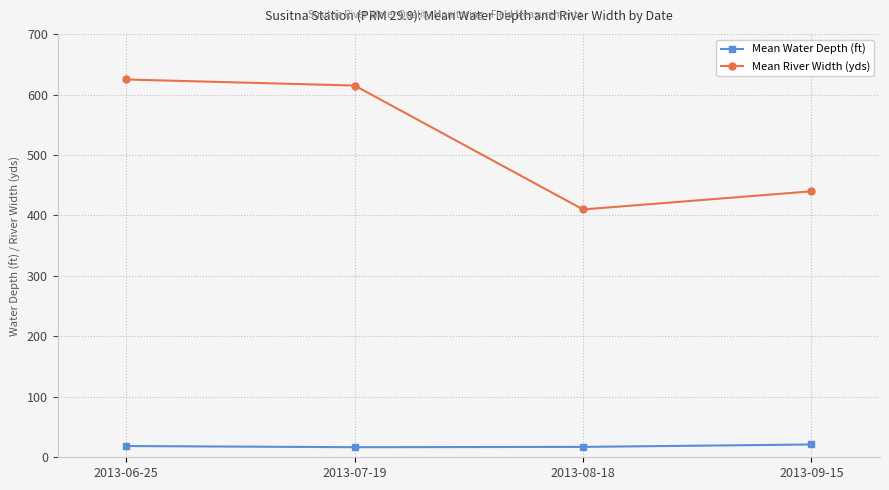

Is this an area chart (filled region under the line)?

No